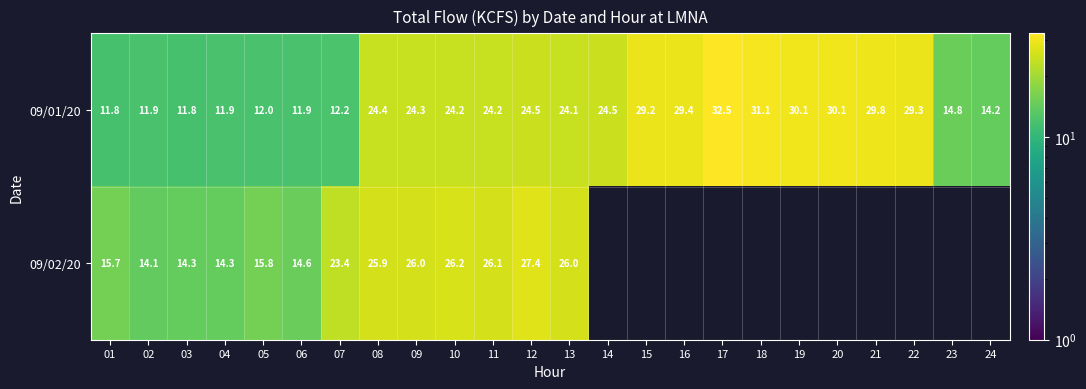

Between 01 and 02, which series saw the biggest shift?

09/02/20